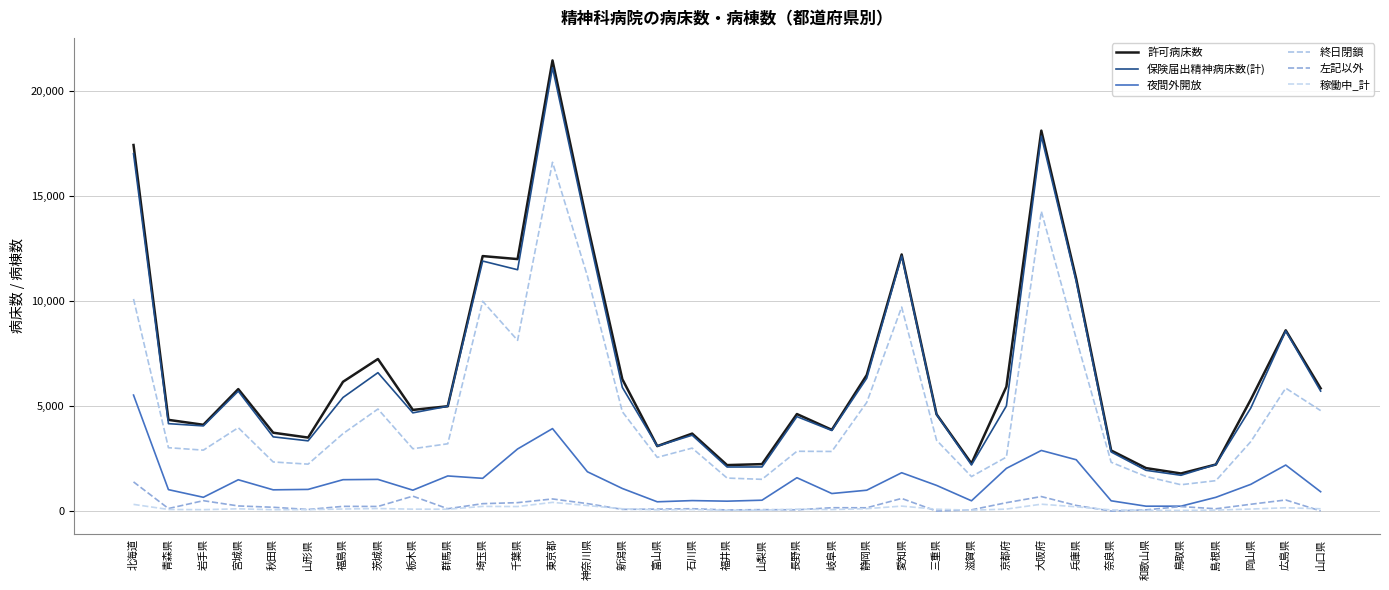

True or false: 左記以外 has a value of 23 at 島根県.

False